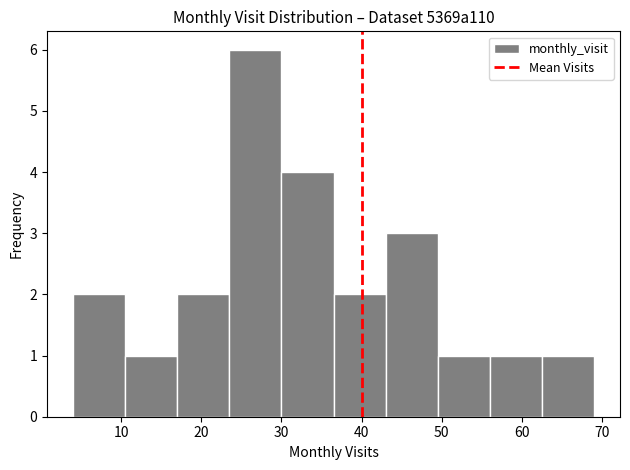

Reading left to right, list every bar in this chart as the range it spans on the x-axis followed by its height. Neither the bar edges nor the heights are printed on the chart, so give them approximately, as read against the axes.

4.0 to 10.5: 2
10.5 to 17.0: 1
17.0 to 23.5: 2
23.5 to 30.0: 6
30.0 to 36.5: 4
36.5 to 43.0: 2
43.0 to 49.5: 3
49.5 to 56.0: 1
56.0 to 62.5: 1
62.5 to 69.0: 1